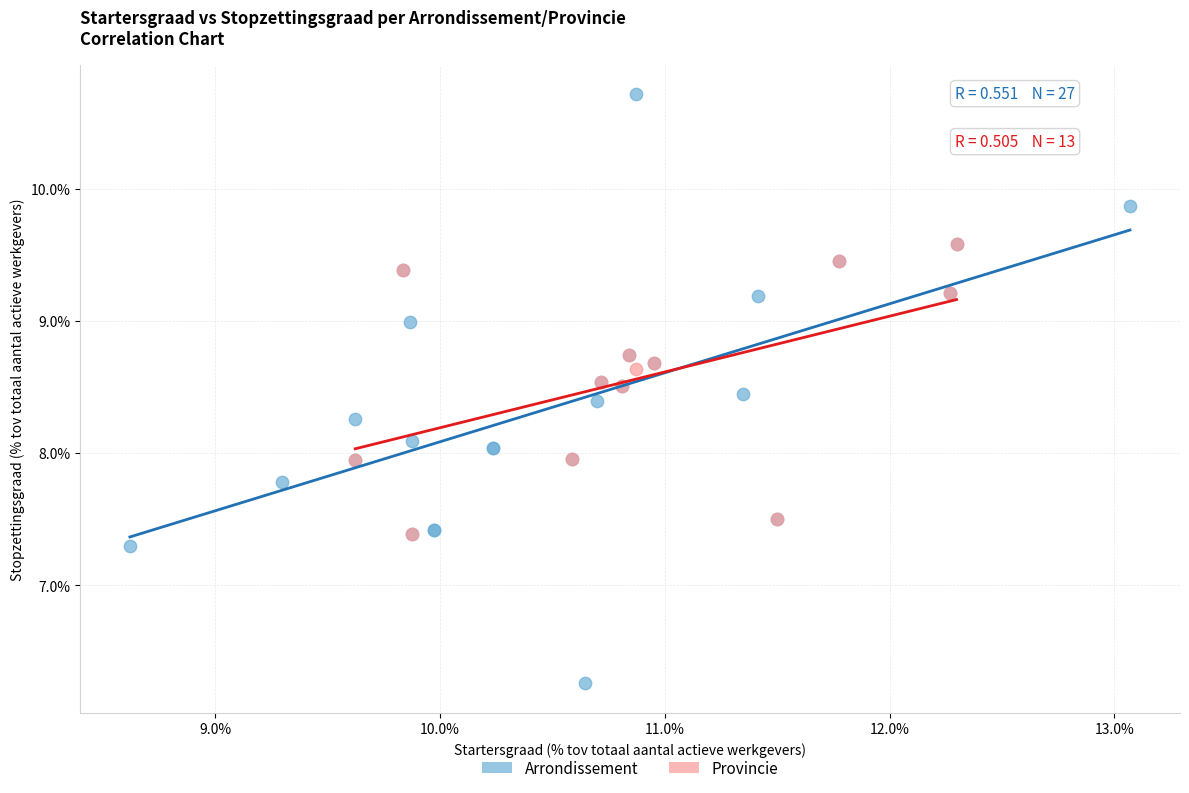

Which series reaches the minimum Y coordinate?

Arrondissement